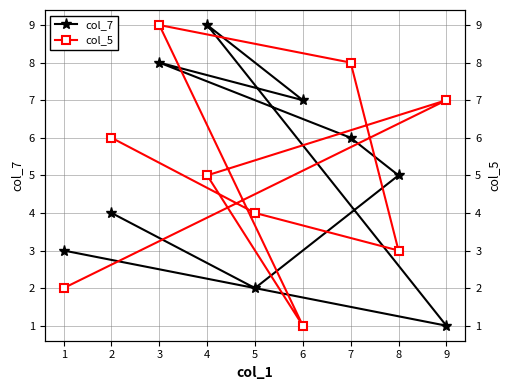

Rank the categories by col_7 value from lowest to highest.

9, 5, 1, 2, 8, 7, 6, 3, 4